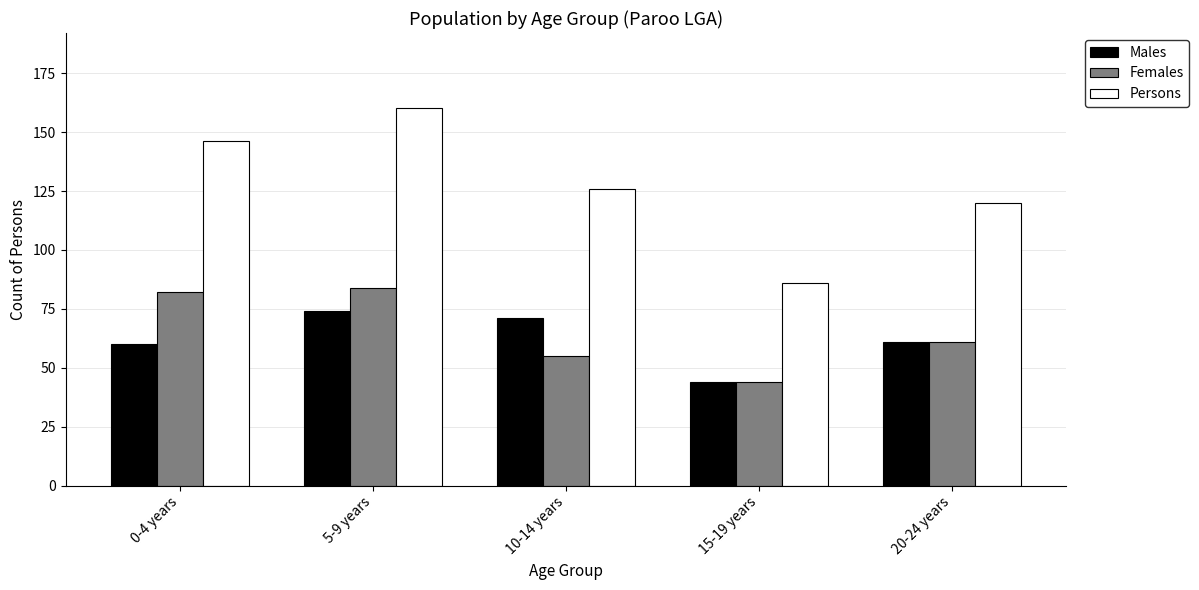

What is the total value across all series at 20-24 years?

242